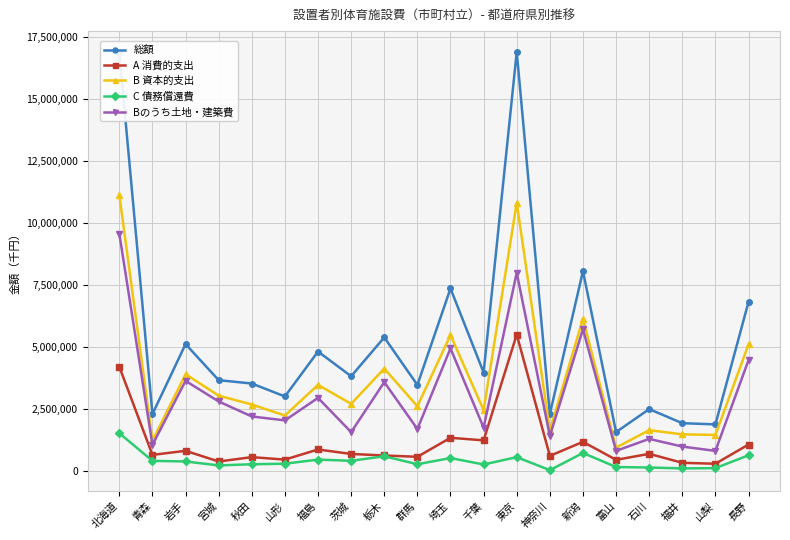

How many values in the B 資本的支出 series are below 2715663?

10